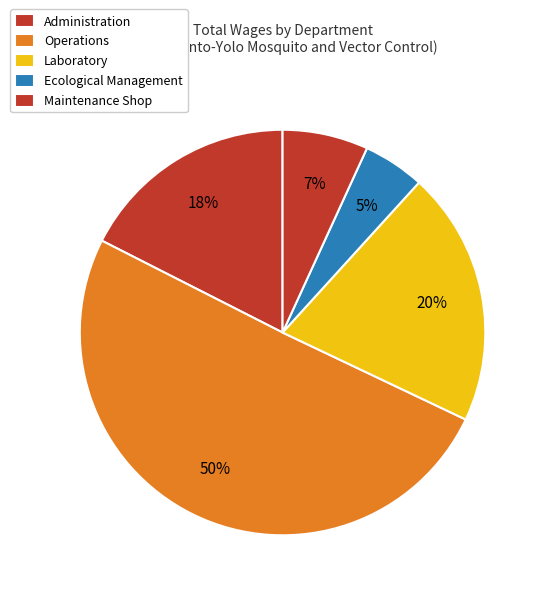

How many segments does this pie chart have?

5